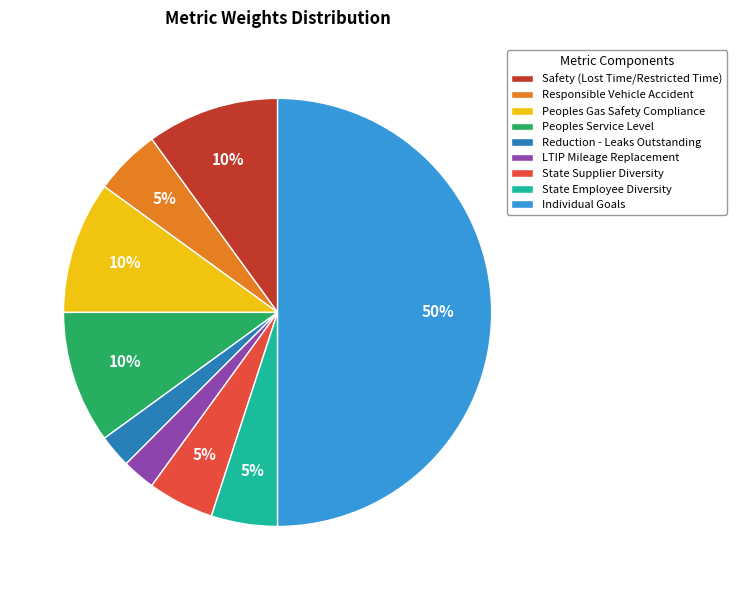

Is Peoples Gas Safety Compliance the majority of the pie?

No